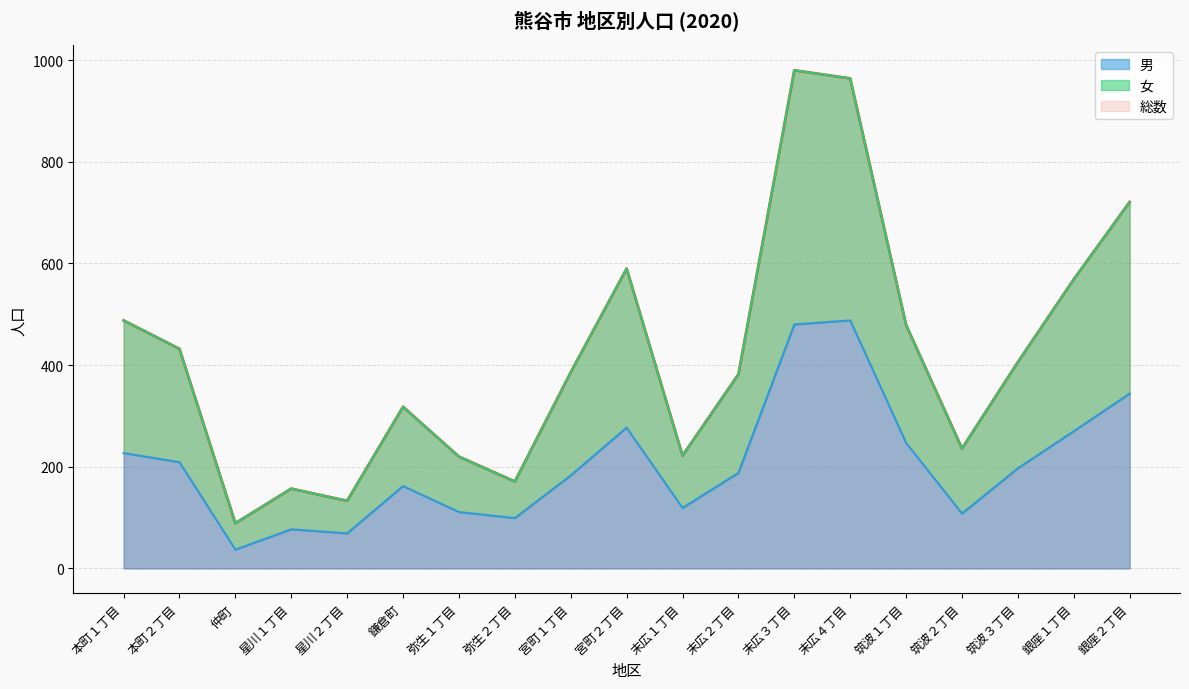

Read the 女 value at 宮町１丁目.

386